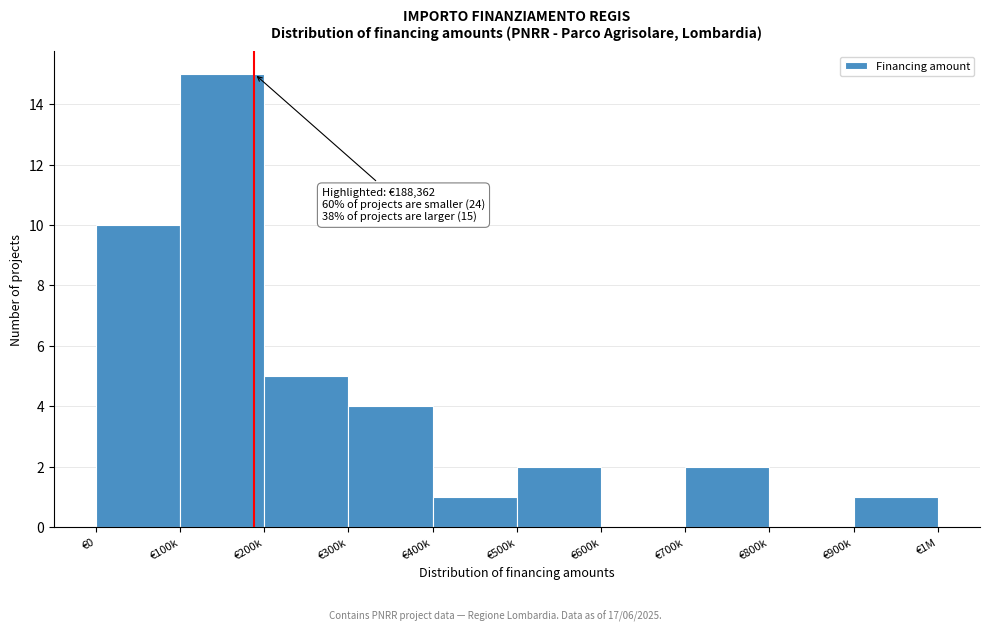

What is the greatest value displayed?

15